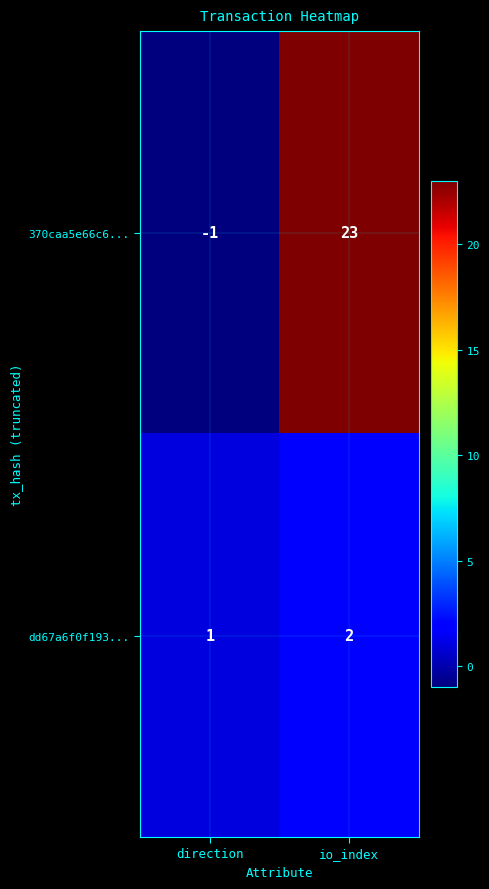

Count the number of categories in the chart.

2